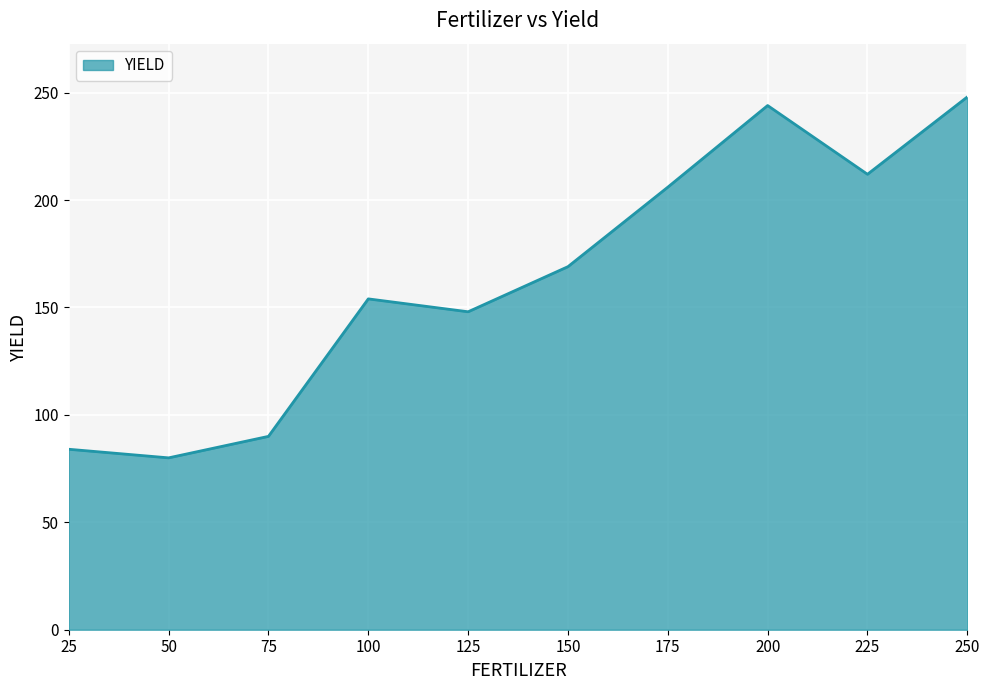

What is the approximate value at 225?

212